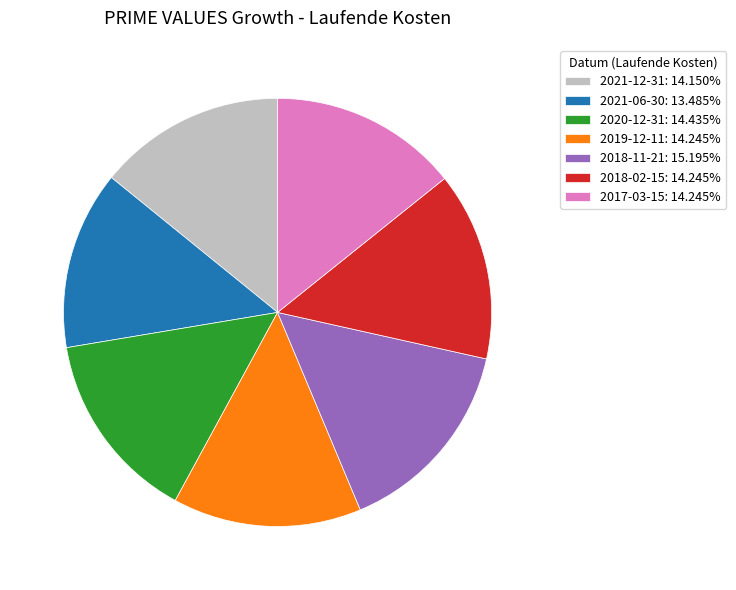

Which slice is the largest?

2018-11-21